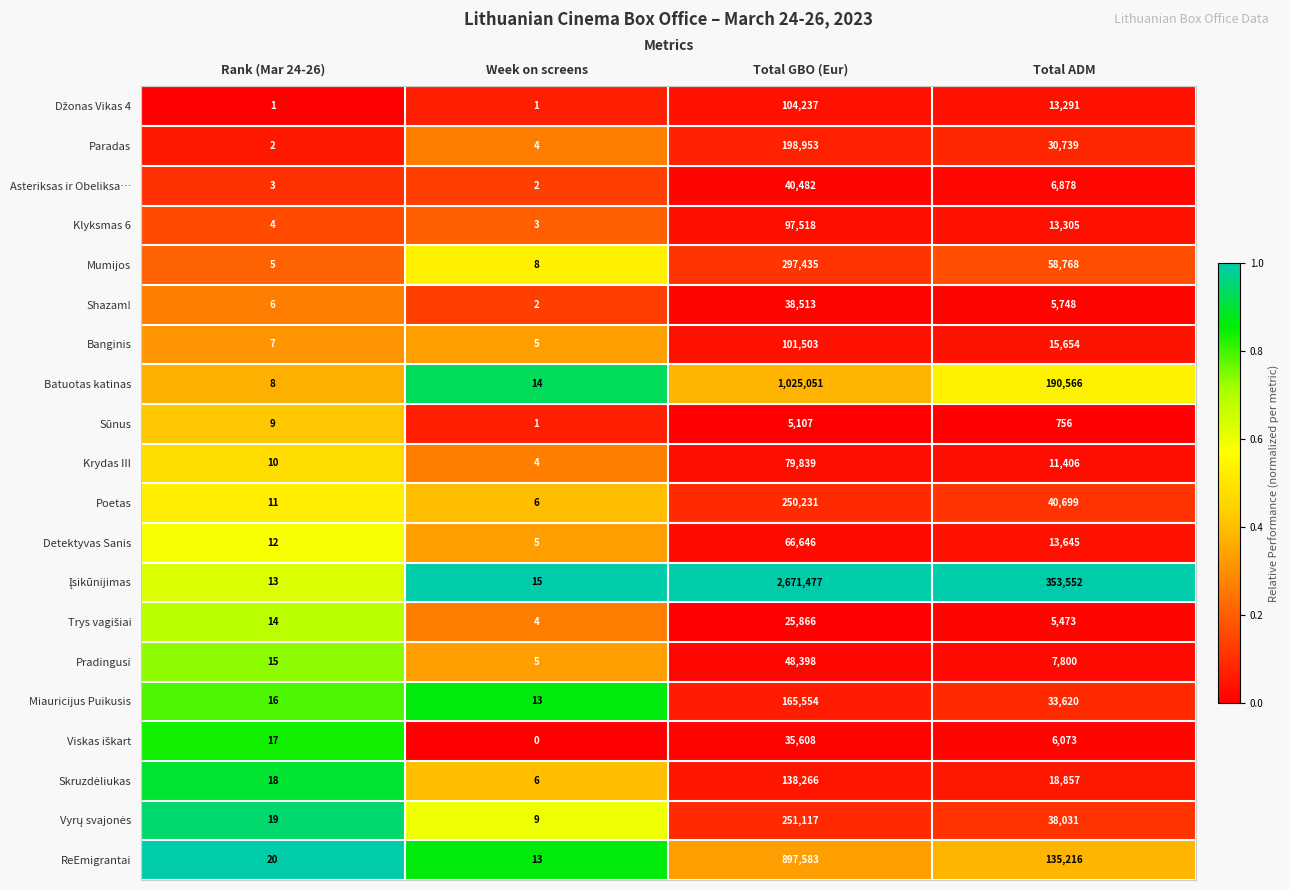

What is the spread (max minus min) of values at Total ADM?

352796